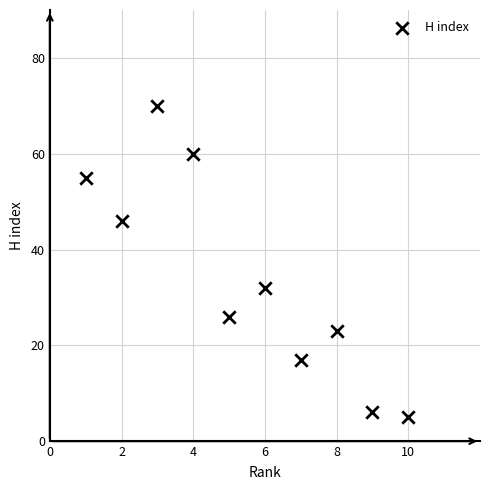

What is the average Y value?

34